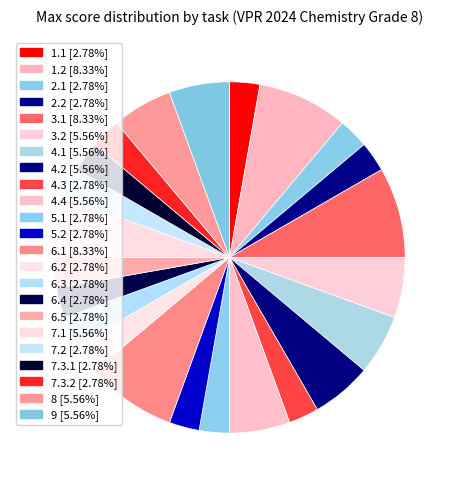

To the nearest percent, what percentage of the pie is 4.1?

6%